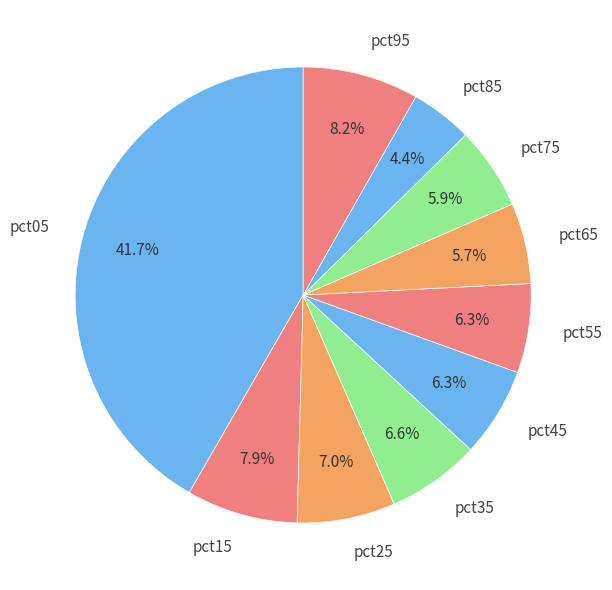

Does pct15 represent more than half of the total?

No